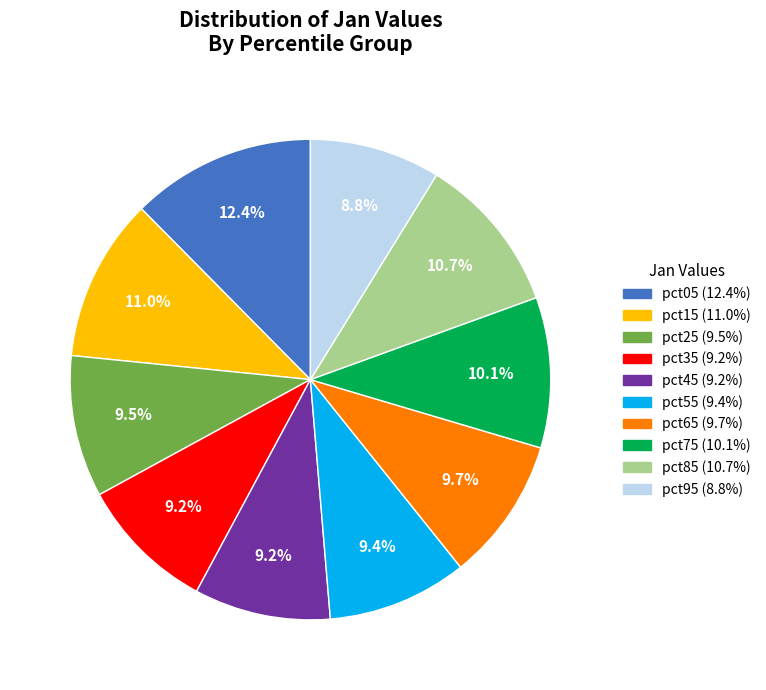

True or false: pct05 accounts for 1% of the total.

False